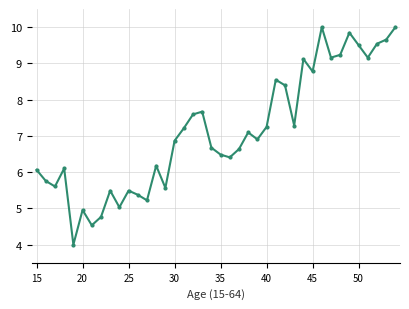

True or false: the data has more than 2 interior local peaks.

True